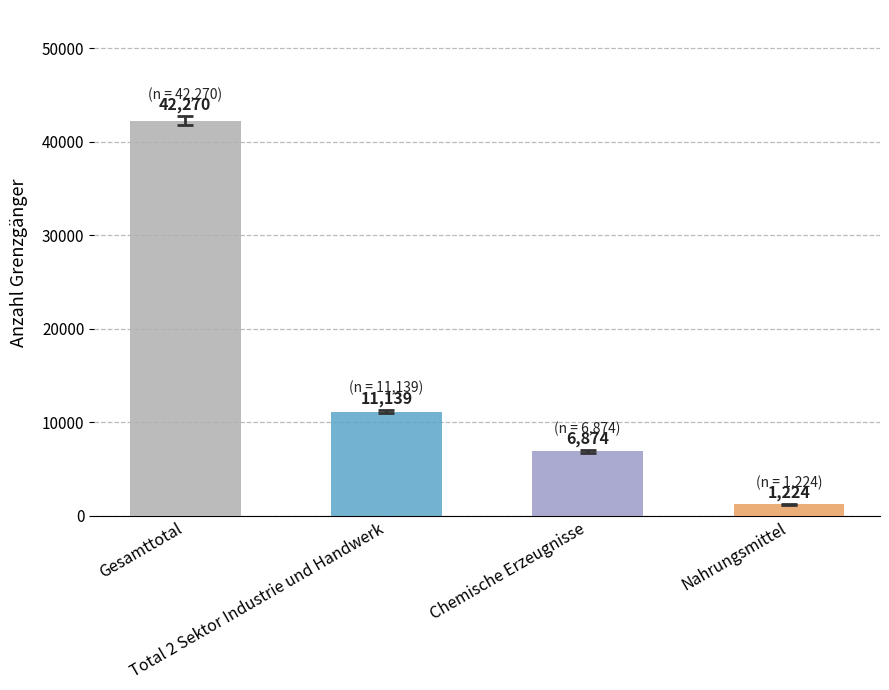

What is the maximum value shown in the chart?

42270